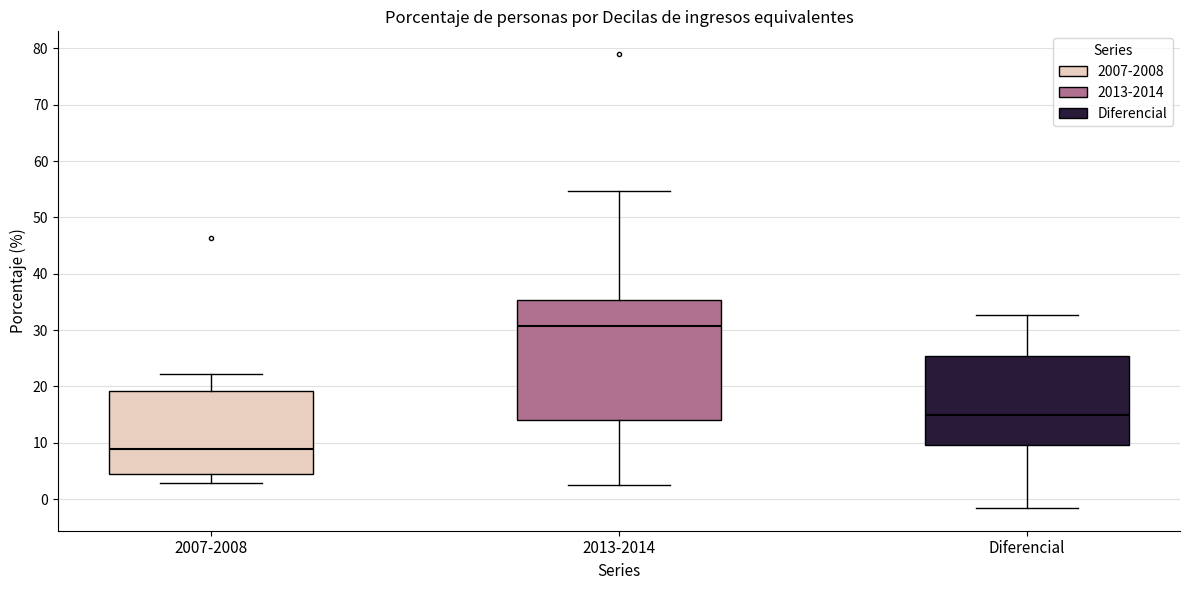

Where does the upper whisker of the box for Diferencial end on the y-axis? The values are not printed on the chart, so give them approximately, as read against the axis.

33